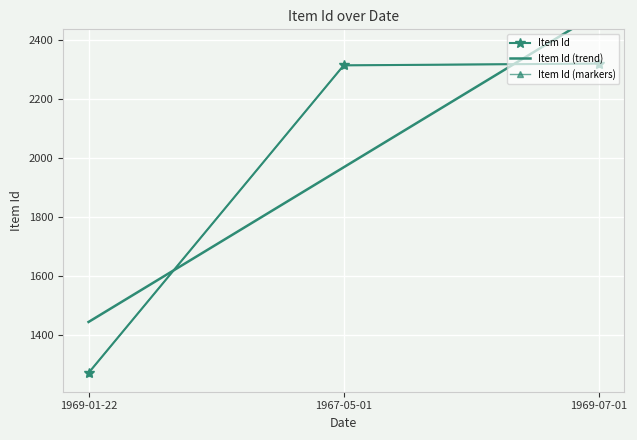

List the labels in order of value, largest first.

1969-07-01, 1967-05-01, 1969-01-22